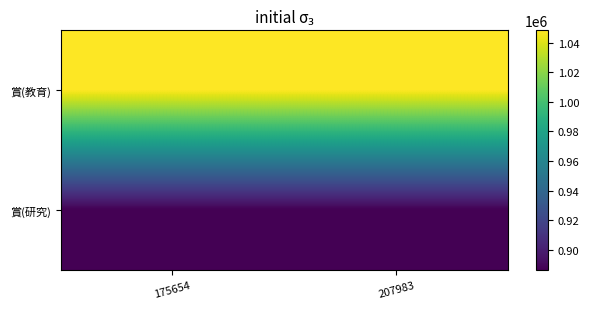

What is the difference between the highest and lowest values at 175654?

162337